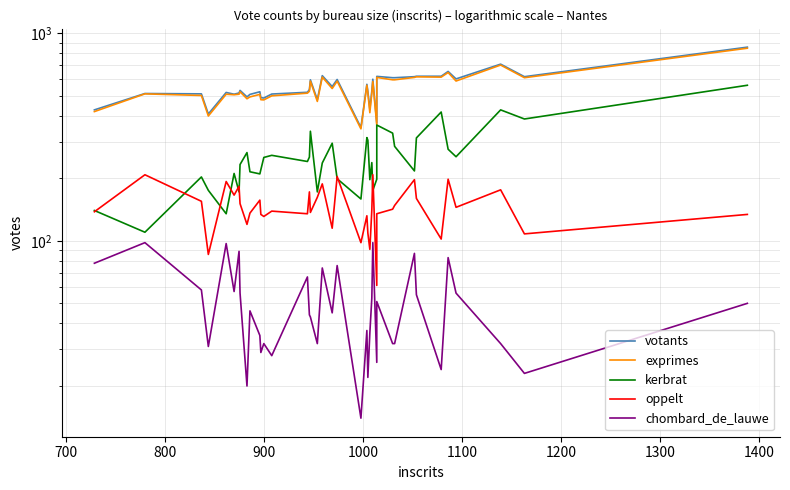

Which series has the widest spread of values?

votants